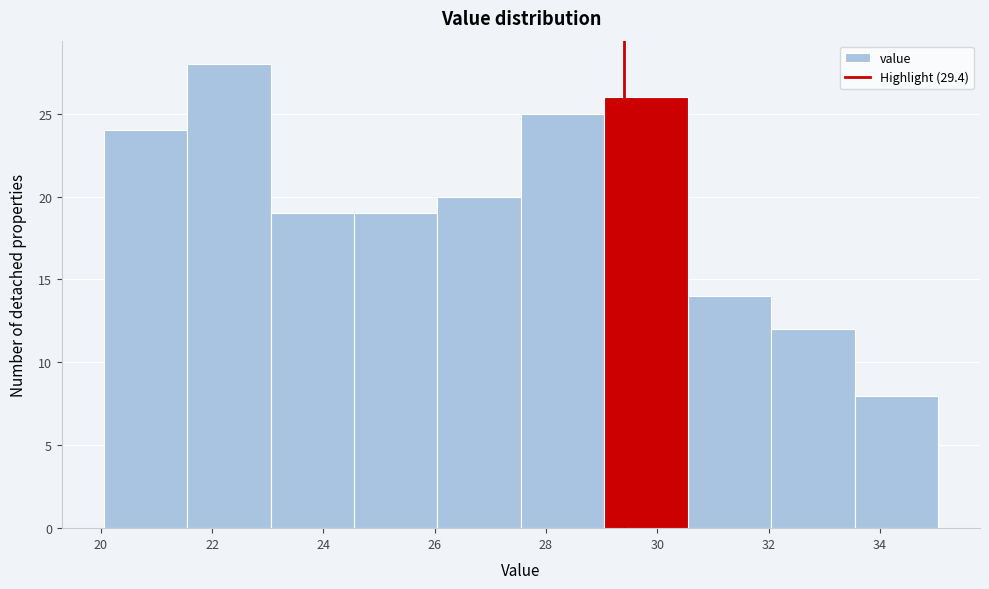

Reading left to right, list every bar in this chart as the range it spans on the x-axis followed by its height. Neither the bar edges nor the heights are printed on the chart, so give them approximately, as read against the axes.

20.05 to 21.55: 24
21.55 to 23.05: 28
23.05 to 24.55: 19
24.55 to 26.05: 19
26.05 to 27.55: 20
27.55 to 29.05: 25
29.05 to 30.55: 26
30.55 to 32.05: 14
32.05 to 33.55: 12
33.55 to 35.05: 8